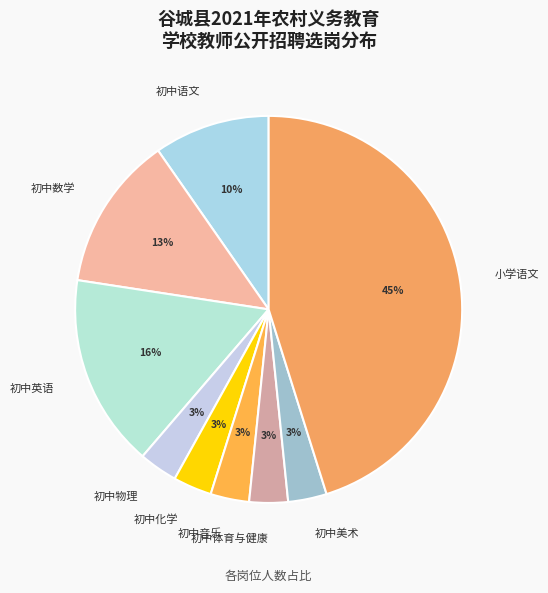

Is it true that 初中数学 is 13% of the pie?

True